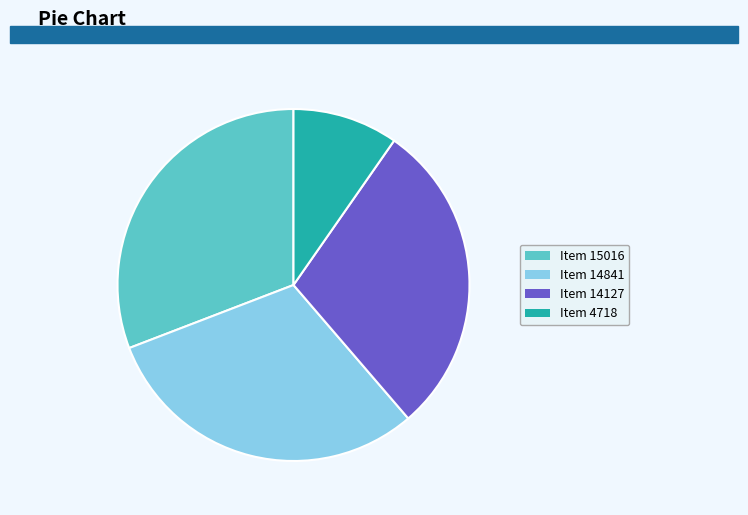

The Item 14127 slice represents 38% of the pie. True or false?

False